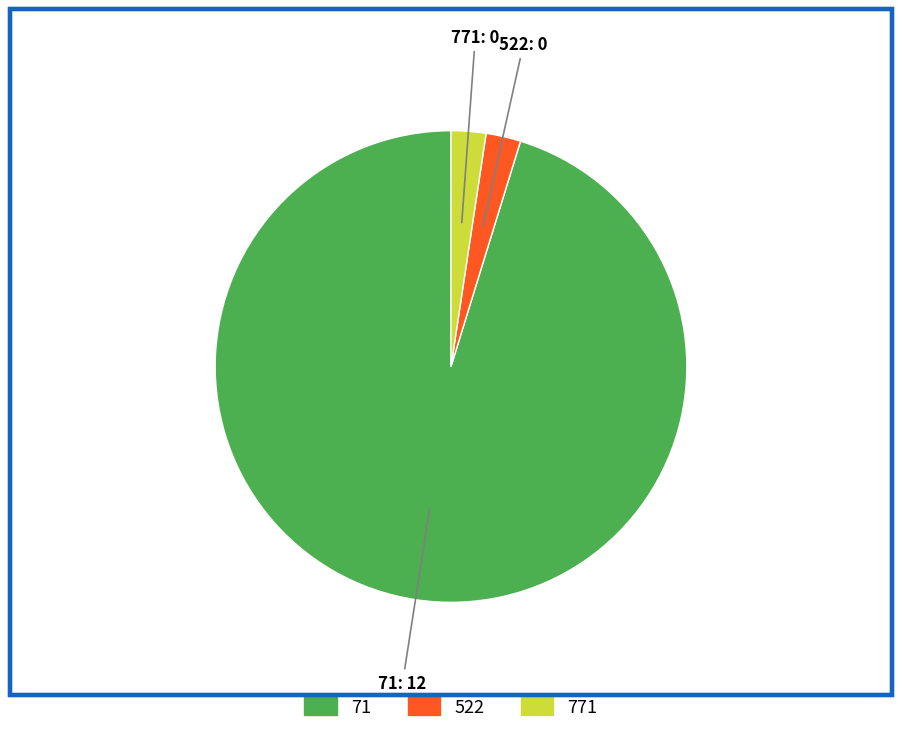

Is there a majority slice in this chart?

Yes